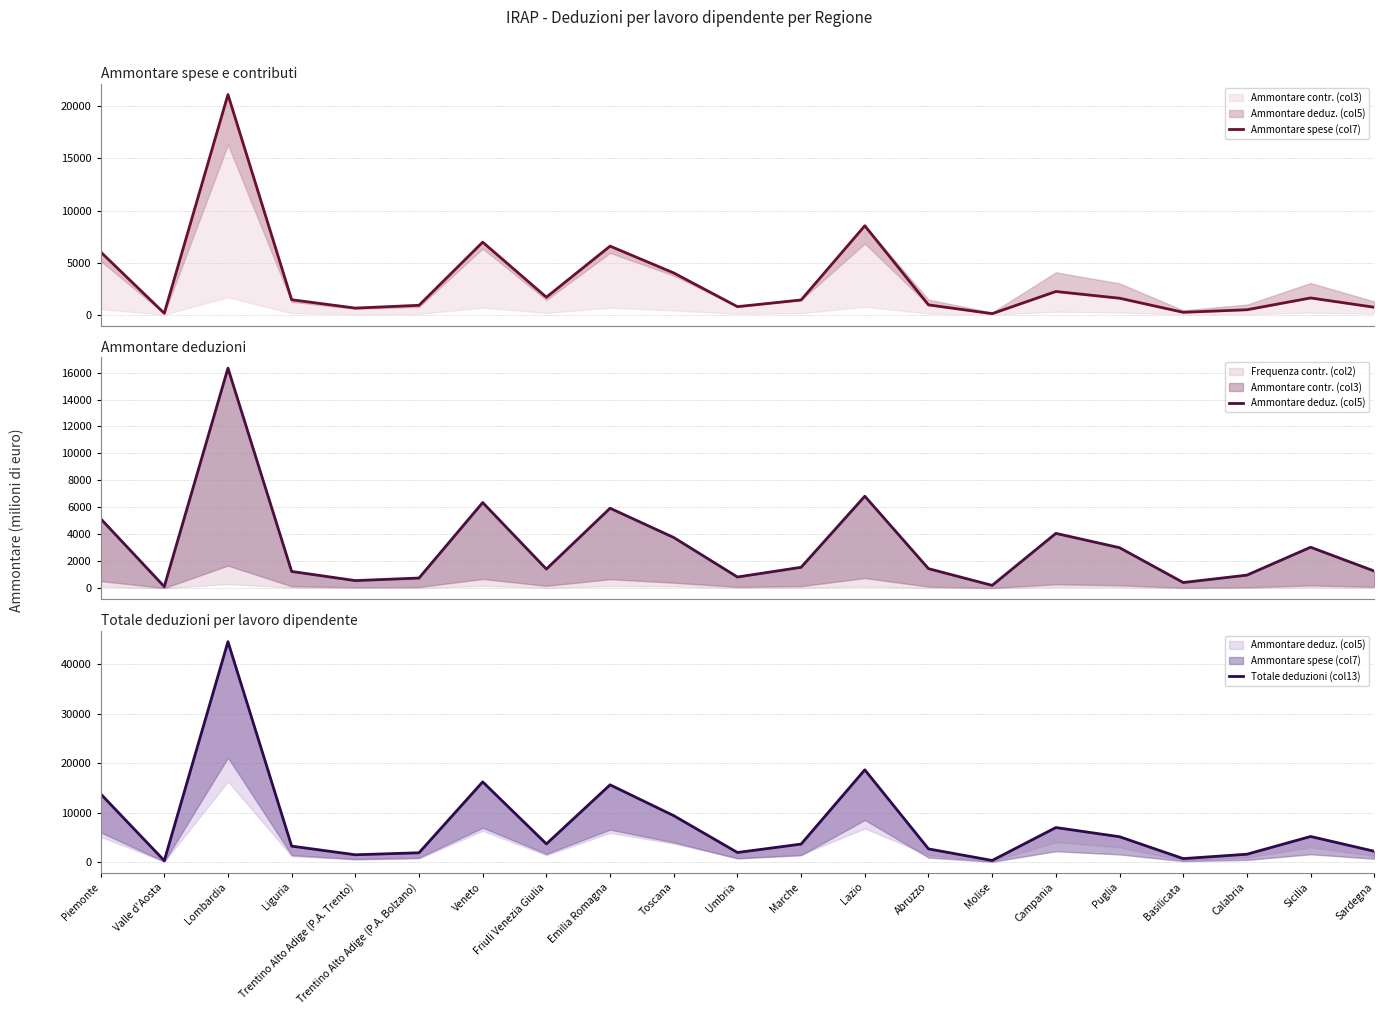

Reading left to right, what are all the values shown in this chart?

Ammontare spese (col7): Piemonte=6036.9	Valle d'Aosta=144.1	Lombardia=21130.6	Liguria=1442.5	Trentino Alto Adige (P.A. Trento)=640.1	Trentino Alto Adige (P.A. Bolzano)=908.8	Veneto=6966.8	Friuli Venezia Giulia=1685.1	Emilia Romagna=6585.8	Toscana=4013.2	Umbria=777.5	Marche=1416.1	Lazio=8540.6	Abruzzo=948.3	Molise=105.6	Campania=2231.5	Puglia=1586.5	Basilicata=235.0	Calabria=479.8	Sicilia=1614.7	Sardegna=719.5
Ammontare deduz. (col5): Piemonte=5164.4	Valle d'Aosta=121.4	Lombardia=16329.3	Liguria=1244.6	Trentino Alto Adige (P.A. Trento)=566.4	Trentino Alto Adige (P.A. Bolzano)=756.0	Veneto=6356.8	Friuli Venezia Giulia=1422.5	Emilia Romagna=5936.1	Toscana=3762.6	Umbria=832.1	Marche=1553.9	Lazio=6827.3	Abruzzo=1452.0	Molise=211.8	Campania=4069.5	Puglia=3007.0	Basilicata=422.9	Calabria=971.5	Sicilia=3041.6	Sardegna=1275.0
Totale deduzioni (col13): Piemonte=13814.7	Valle d'Aosta=326.5	Lombardia=44532.4	Liguria=3259.6	Trentino Alto Adige (P.A. Trento)=1512.2	Trentino Alto Adige (P.A. Bolzano)=1916.5	Veneto=16233.5	Friuli Venezia Giulia=3706.6	Emilia Romagna=15636.0	Toscana=9407.9	Umbria=1971.2	Marche=3669.3	Lazio=18664.7	Abruzzo=2698.6	Molise=363.1	Campania=7009.8	Puglia=5154.3	Basilicata=737.7	Calabria=1624.1	Sicilia=5206.4	Sardegna=2218.9